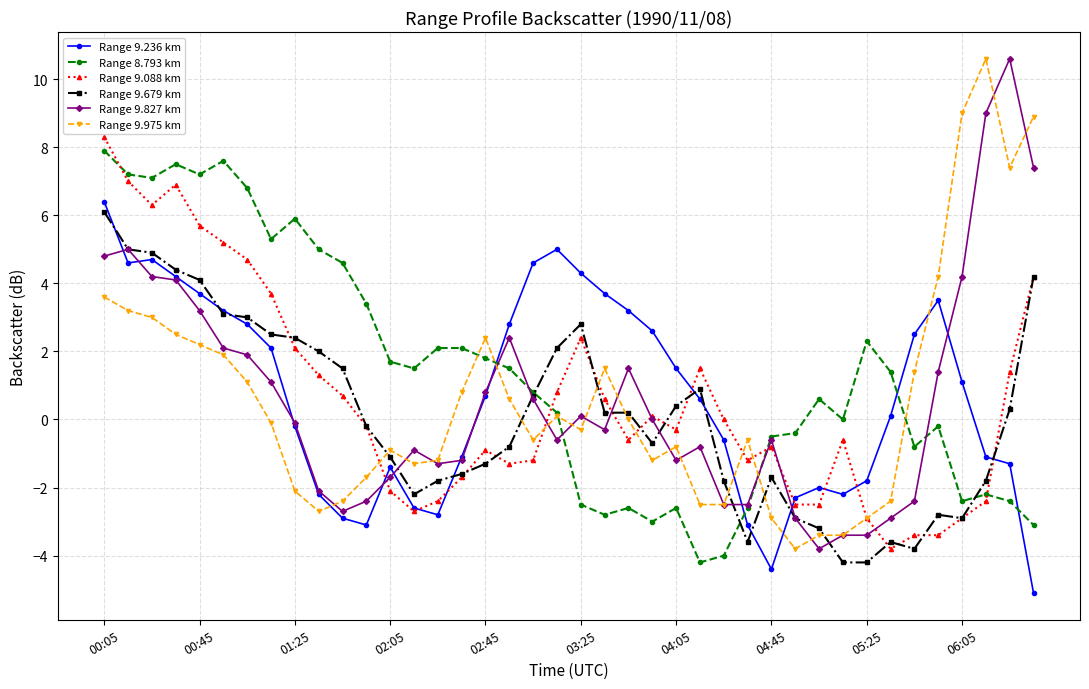

What is the smallest value displayed?

-5.1